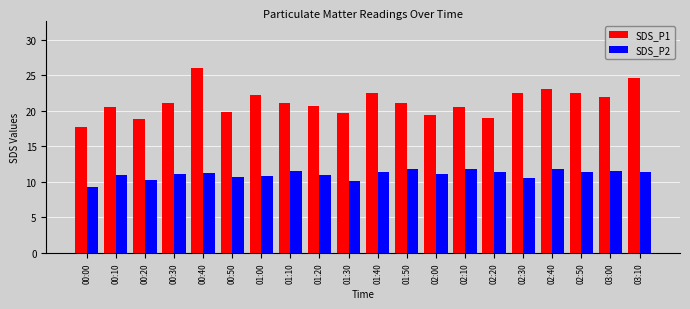

Which series has the largest range (max minus min)?

SDS_P1